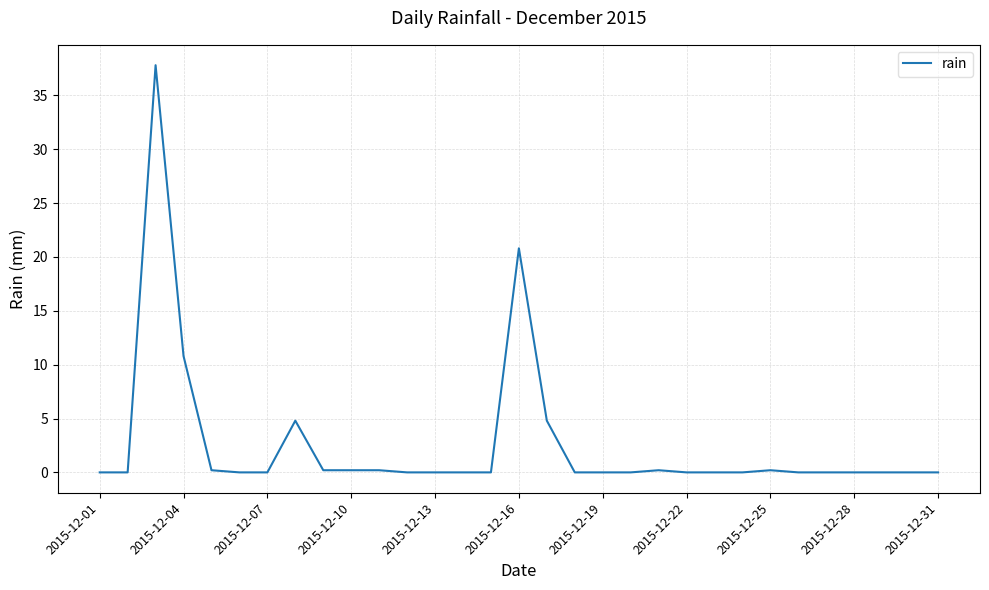

What is the difference between the maximum and minimum values?

37.8